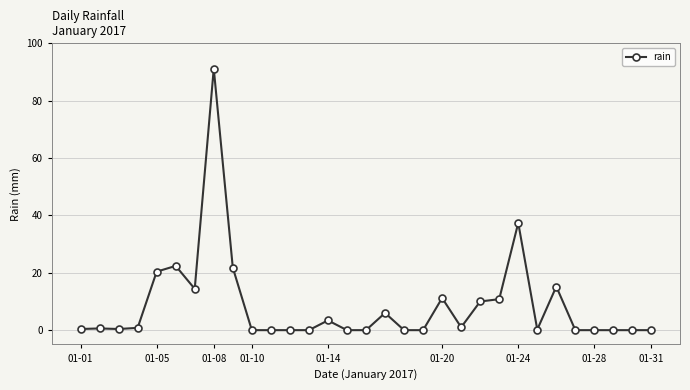

What is the difference between the second highest and second lowest values?

37.4